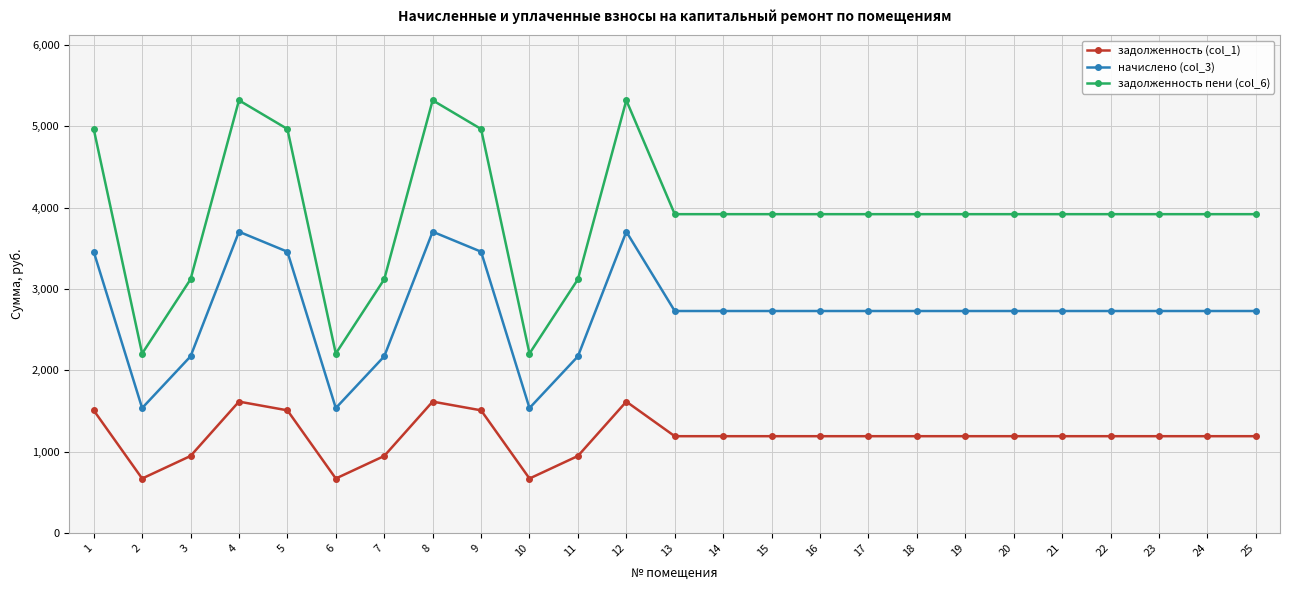

What are all the series names shown in the legend?

задолженность (col_1), начислено (col_3), задолженность пени (col_6)